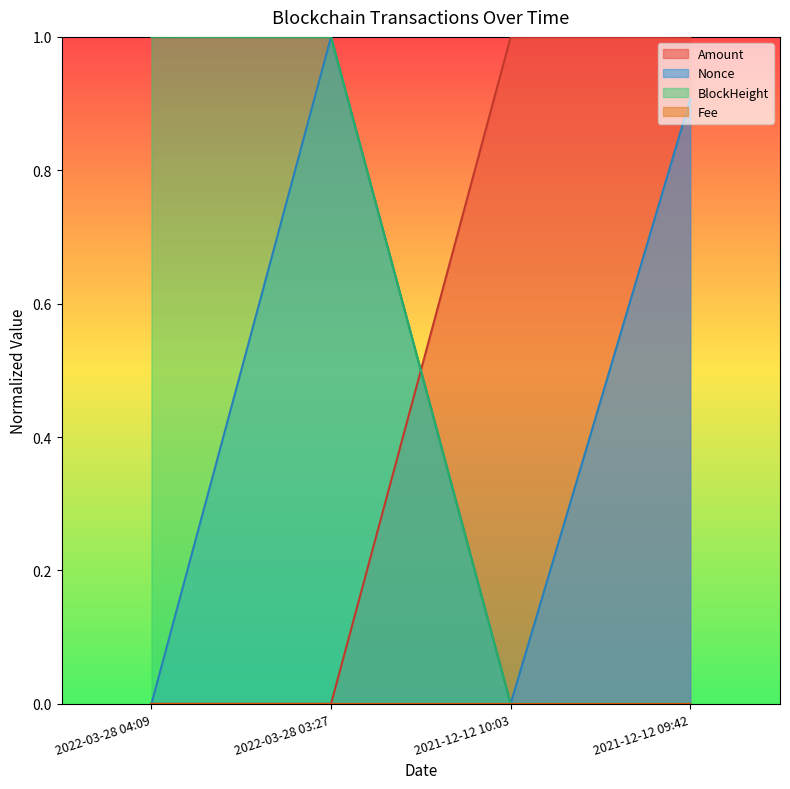

What is the label of the 4th point from the right?

2022-03-28 04:09